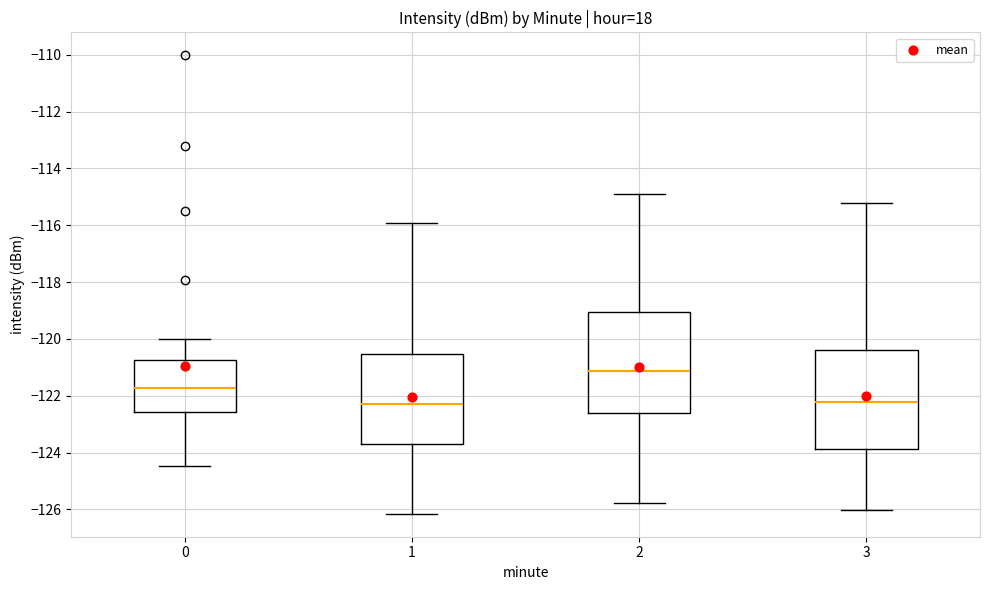

Reading left to right, read every box against the y-axis: the position of its median line, the range the box covers, and the ends of its whiskers. The values are not printed on the chart, so give them approximately, as read against the axis.

0: median -121.8, box -122.6 to -120.8, whiskers -124.4 to -120.0
1: median -122.4, box -123.6 to -120.6, whiskers -126.2 to -116.0
2: median -121.2, box -122.6 to -119.0, whiskers -125.8 to -115.0
3: median -122.2, box -123.8 to -120.4, whiskers -126.0 to -115.2